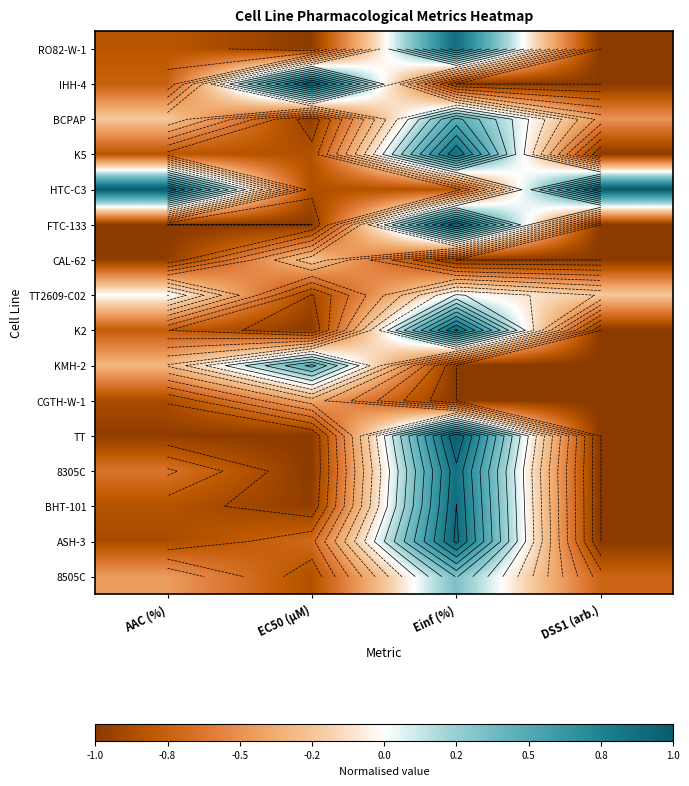

Is the value of ASH-3 at Einf (%) greater than the value of CAL-62 at DSS1 (arb.)?

Yes